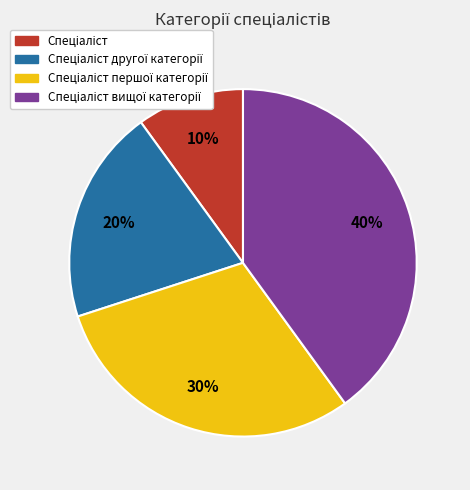

Does any single category account for the majority?

No